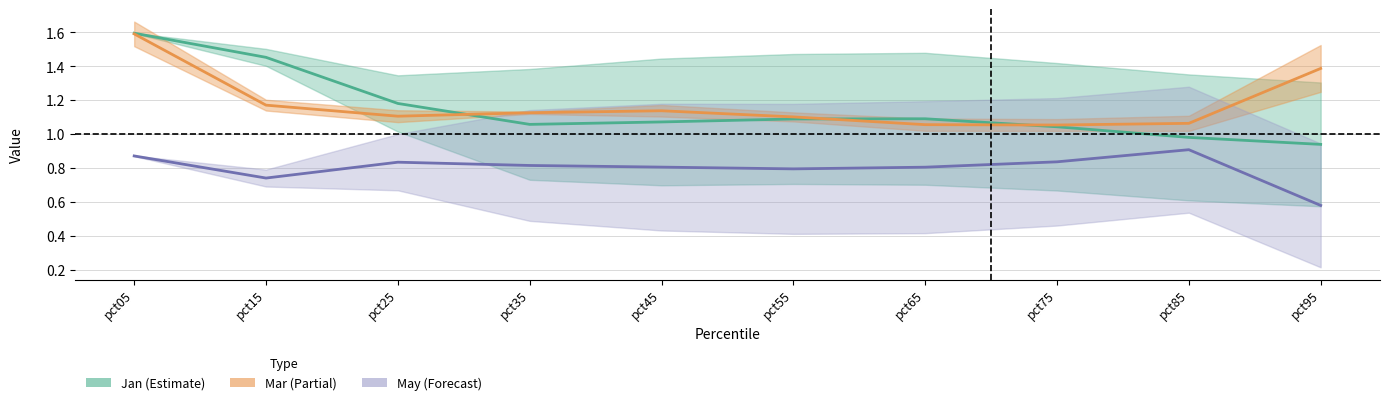

Which series has the widest spread of values?

Jan